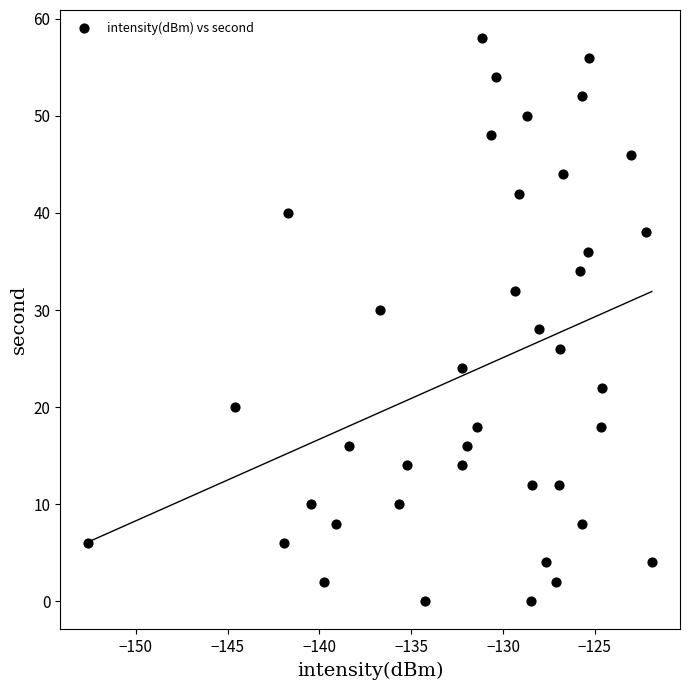

What is the range of Y values (max minus min)?

58